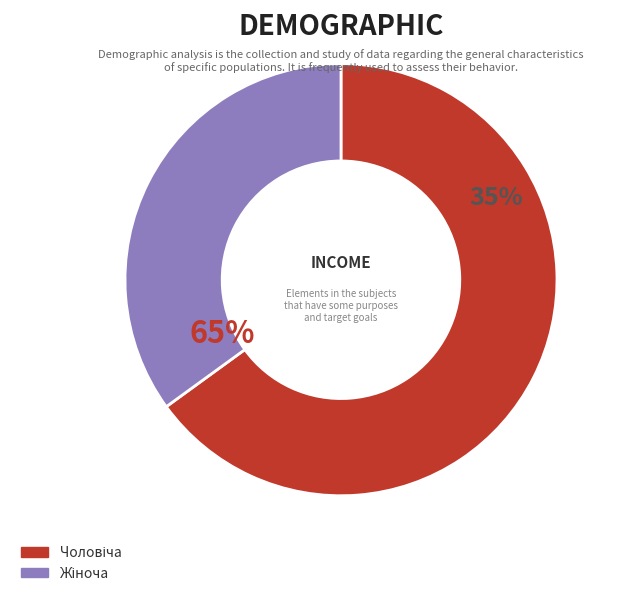

Is there a majority slice in this chart?

Yes